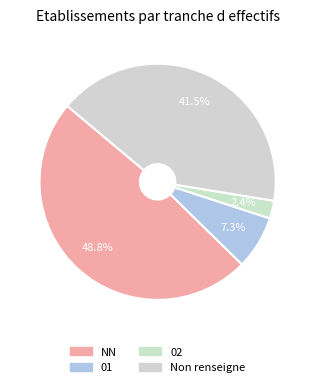

Between 02 and NN, which is larger?

NN